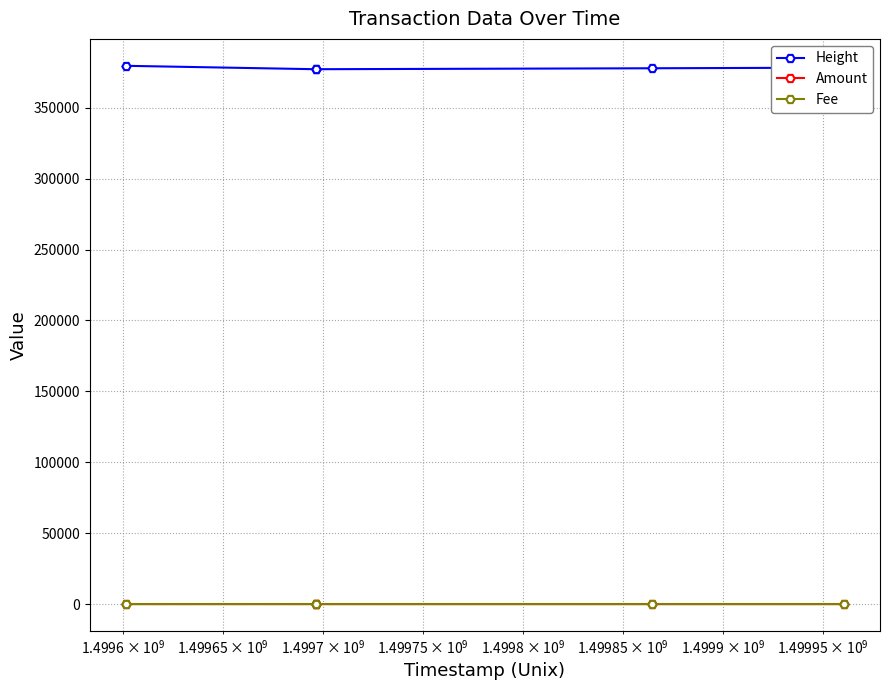

What is the sum of all Amount values?

28